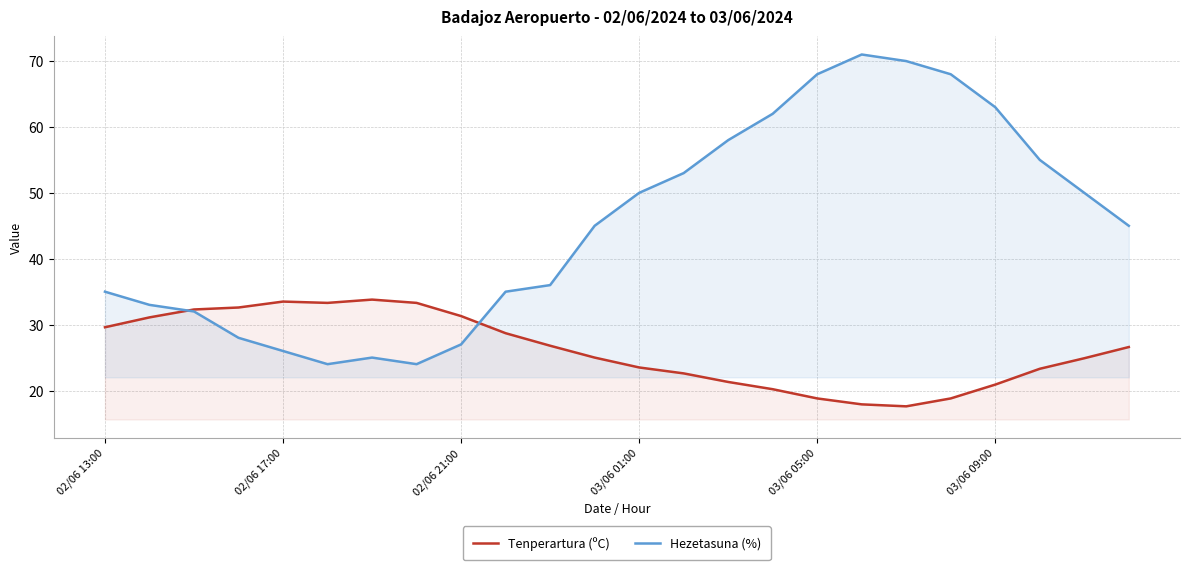

True or false: Hezetasuna (%) has a value of 51.1 at 02/06 13:00.

False